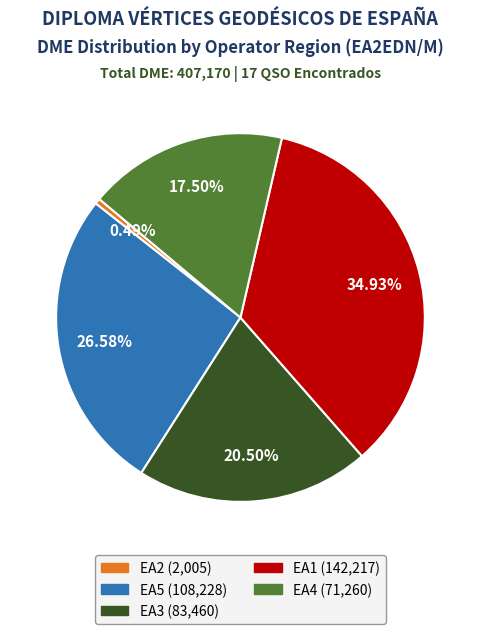

Is there a majority slice in this chart?

No